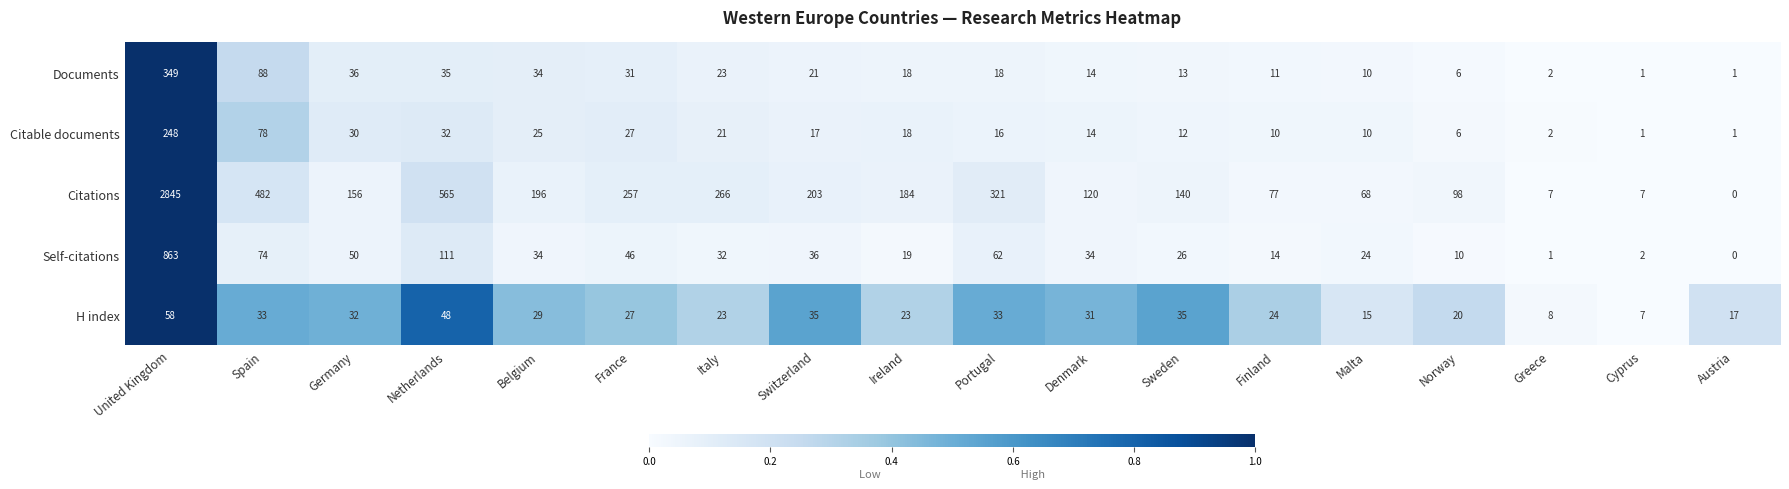

Where does the Self-citations series first go above 34?

United Kingdom